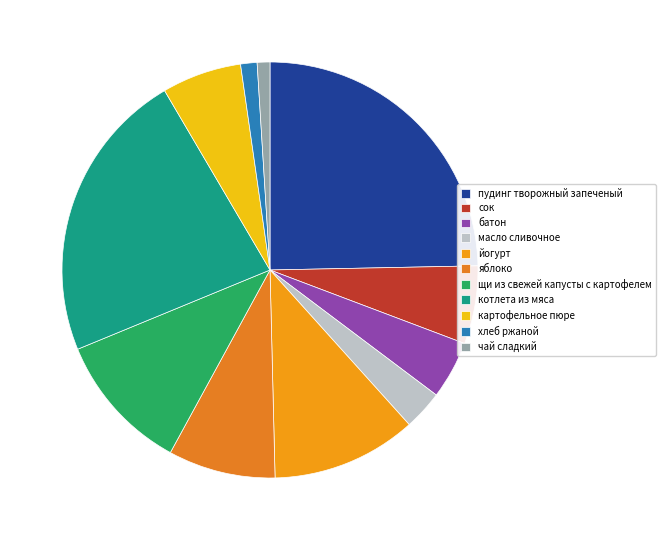

Rank the categories by value from highest to lowest.

пудинг творожный запеченый, котлета из мяса, йогурт, щи из свежей капусты с картофелем, яблоко, картофельное пюре, сок, батон, масло сливочное, хлеб ржаной, чай сладкий